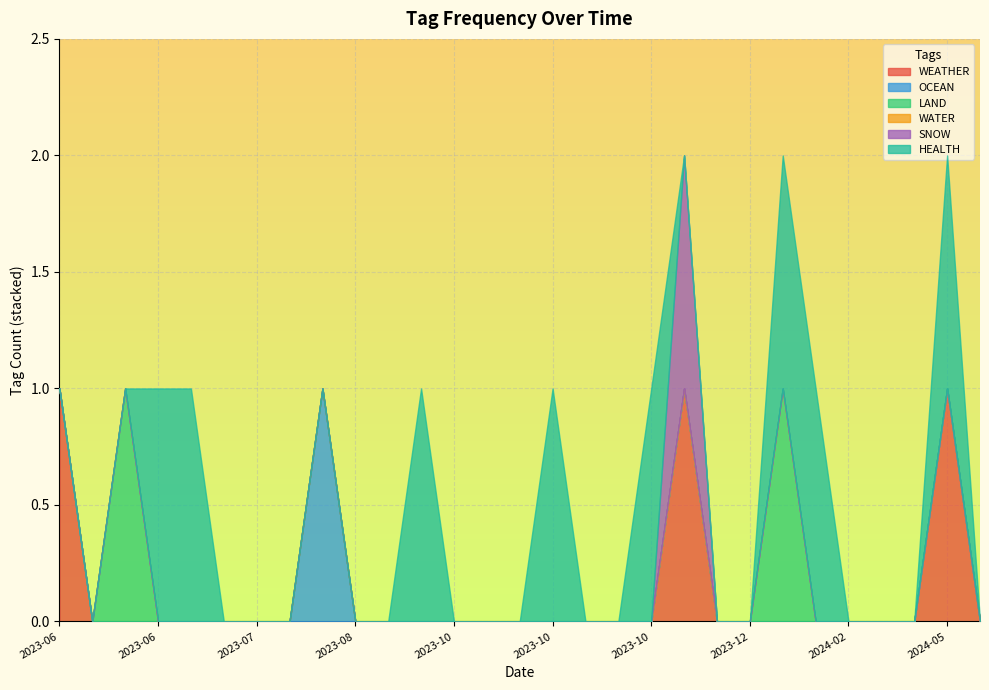

What is the difference between the maximum and minimum values in the HEALTH series?

1